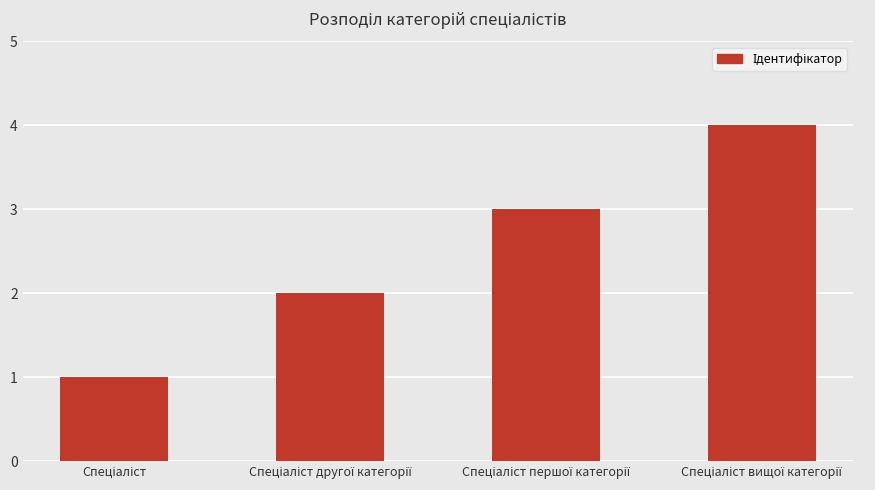

What is the difference between the second highest and minimum values?

2